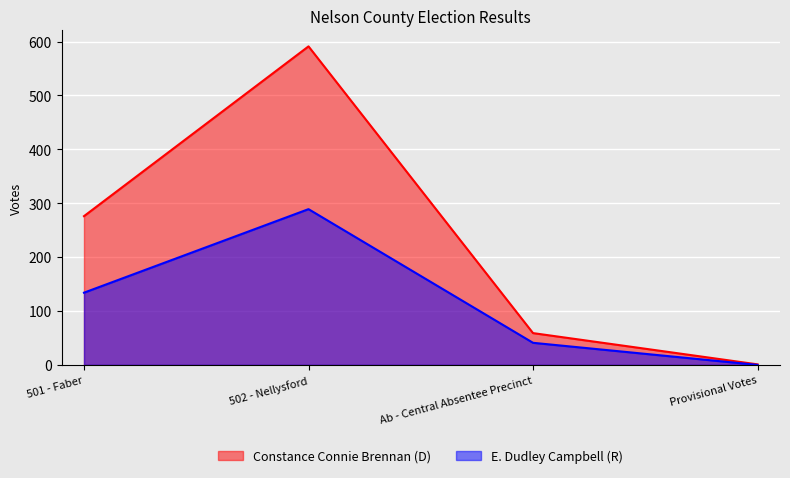

Count the number of data series in this chart.

2